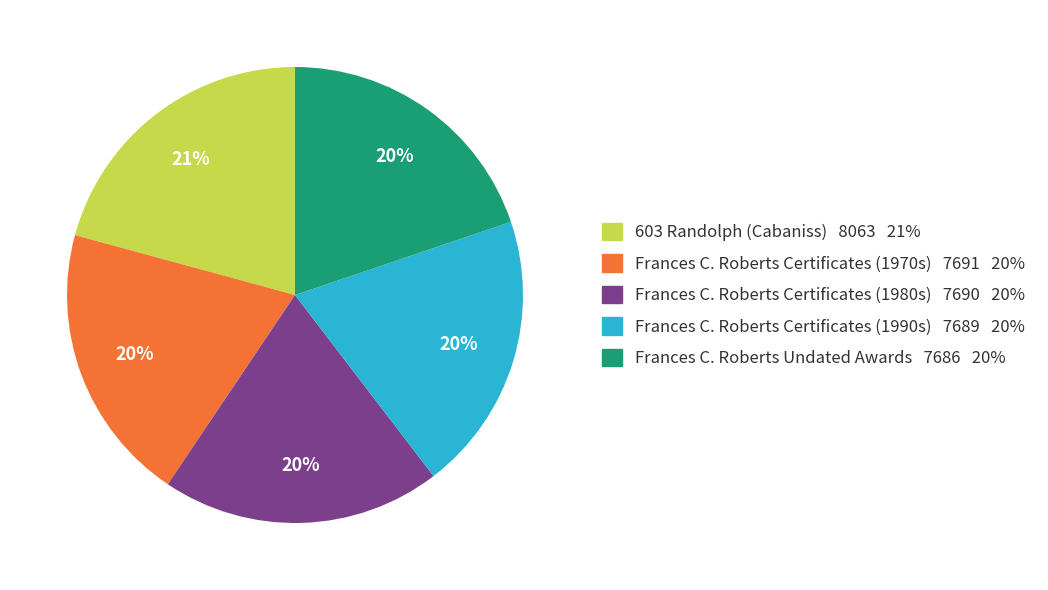

How many slices are in this pie chart?

5